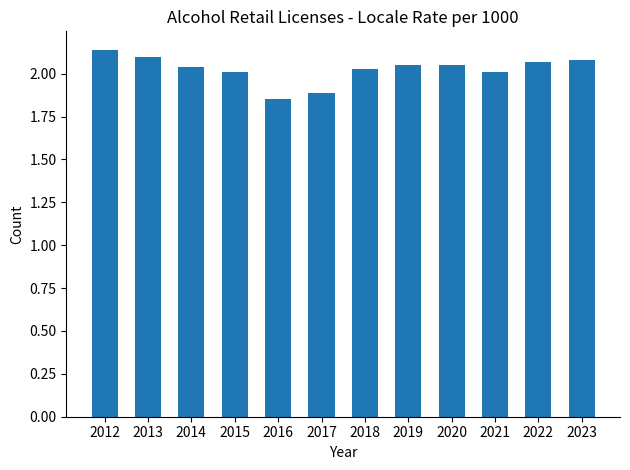

True or false: the data shows 1.2 at 2021.

False